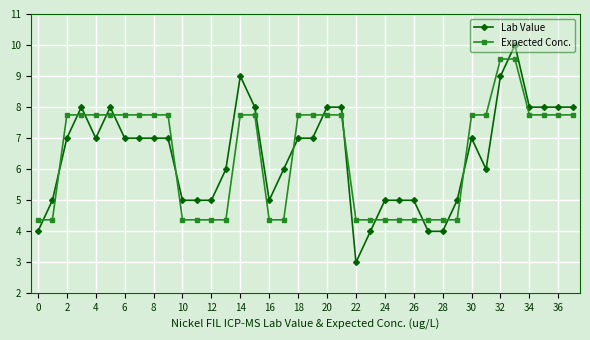

Does the chart have visible grid lines?

Yes